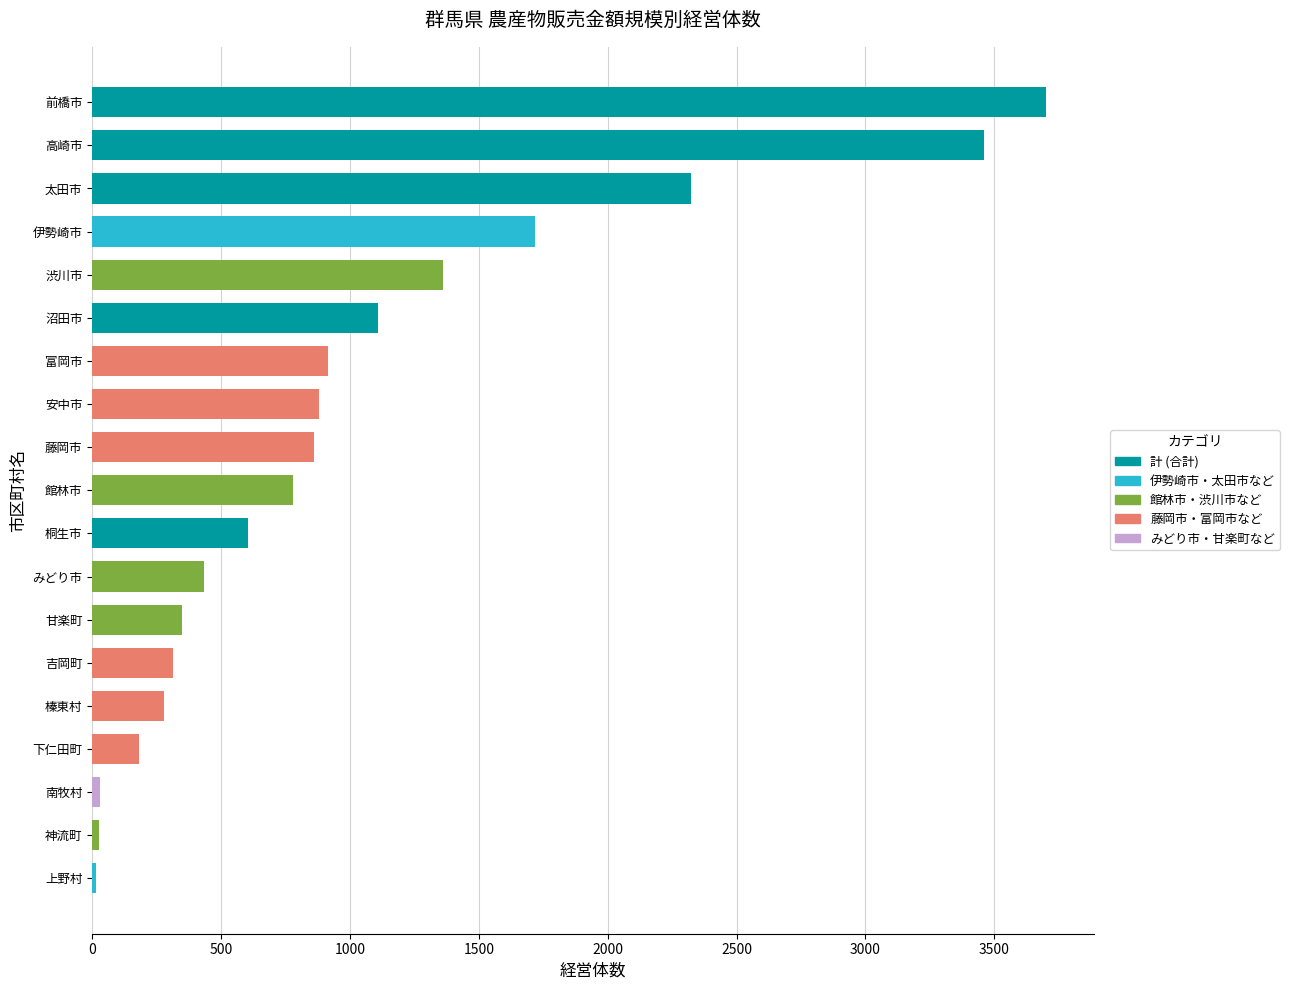

At which category does the chart reach its peak across all series?

前橋市